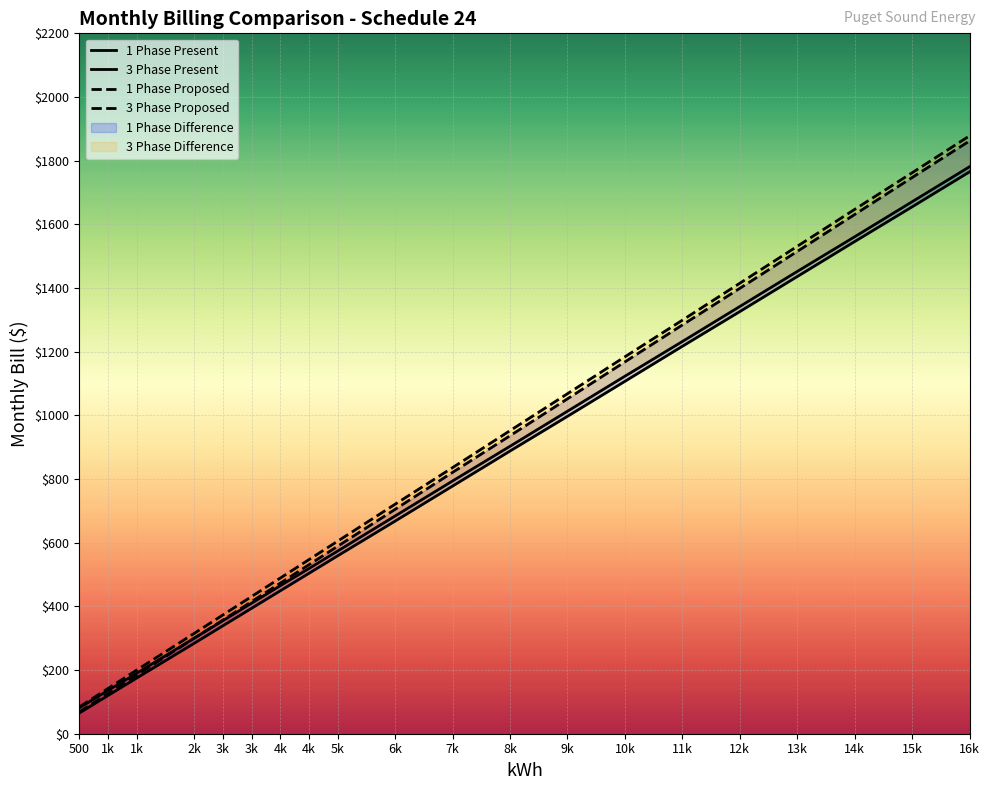

Which series changed the most between 2k and 8k?

3 Phase Proposed